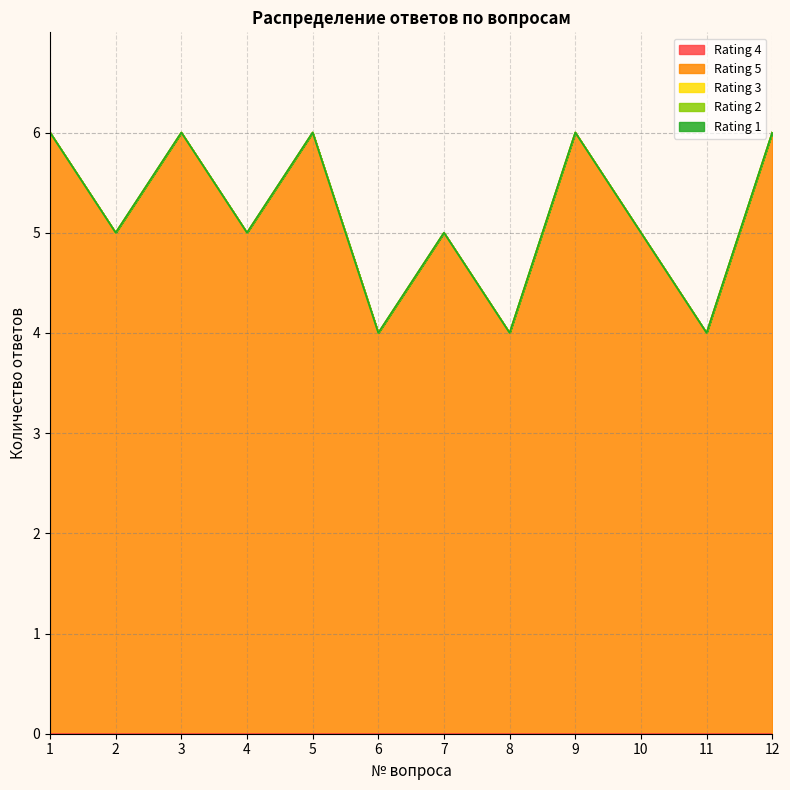

Which series has the largest range (max minus min)?

Rating 5